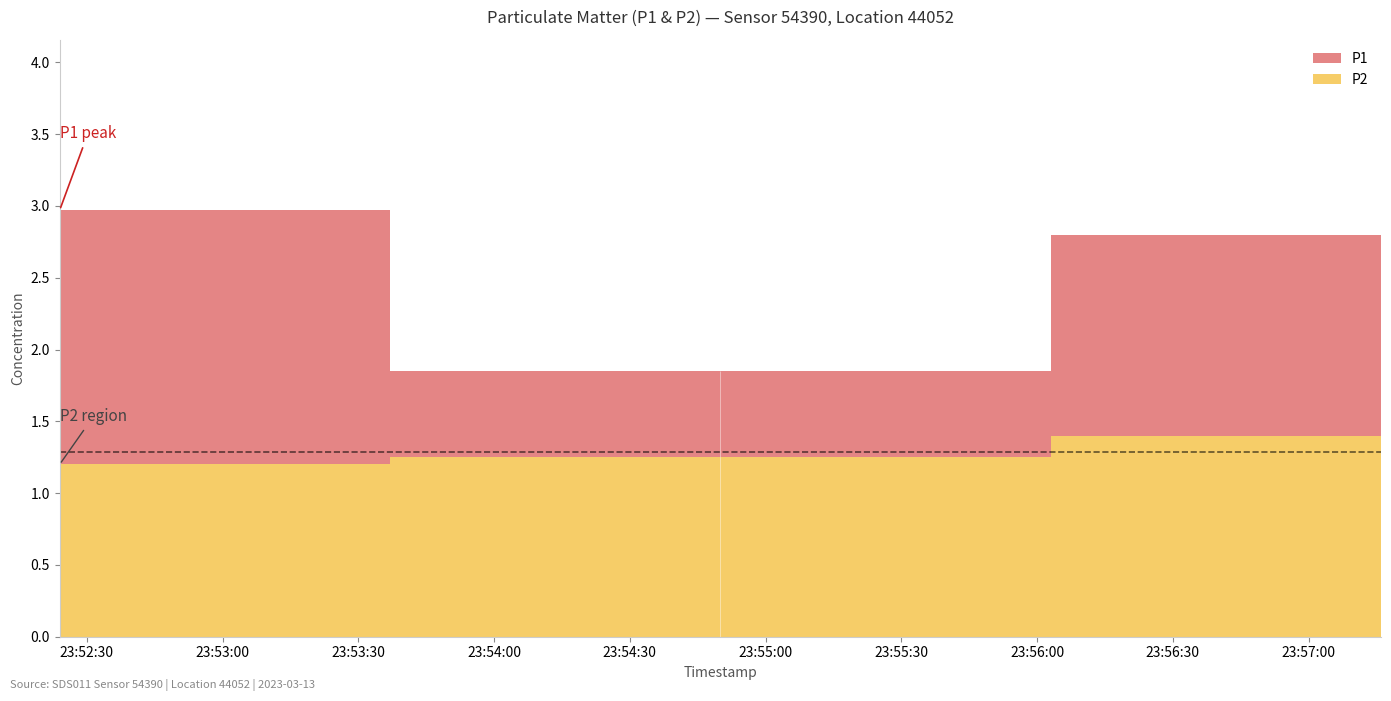

What is the average value of the P2 series?

1.3